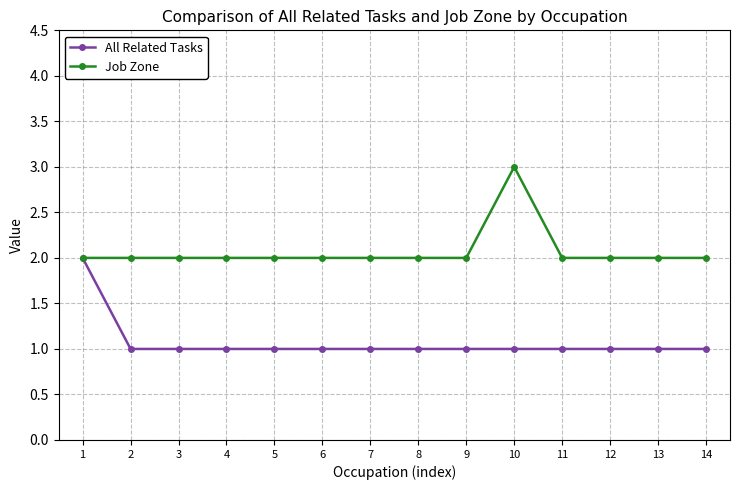

What is the difference between the maximum and second lowest values in the Job Zone series?

1